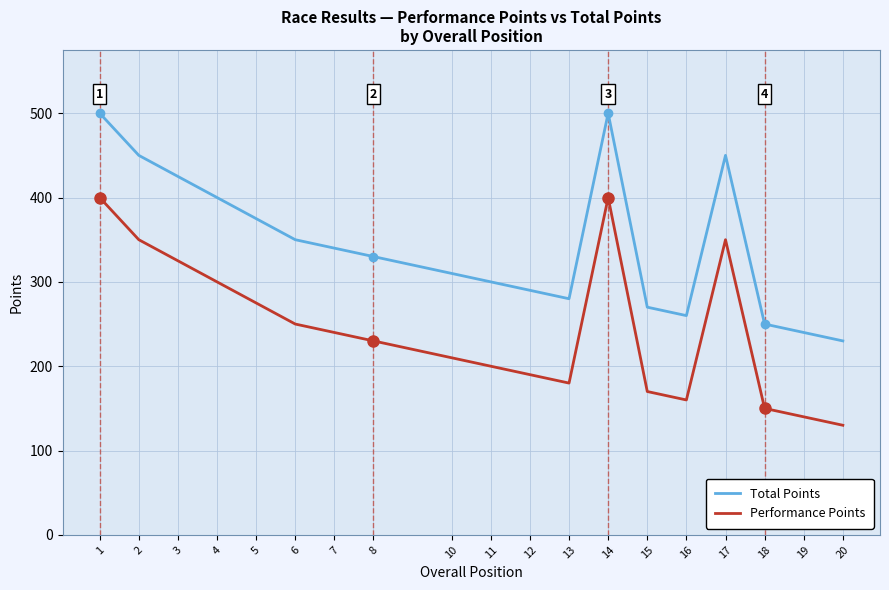

True or false: Total Points and Performance Points intersect in this chart.

False